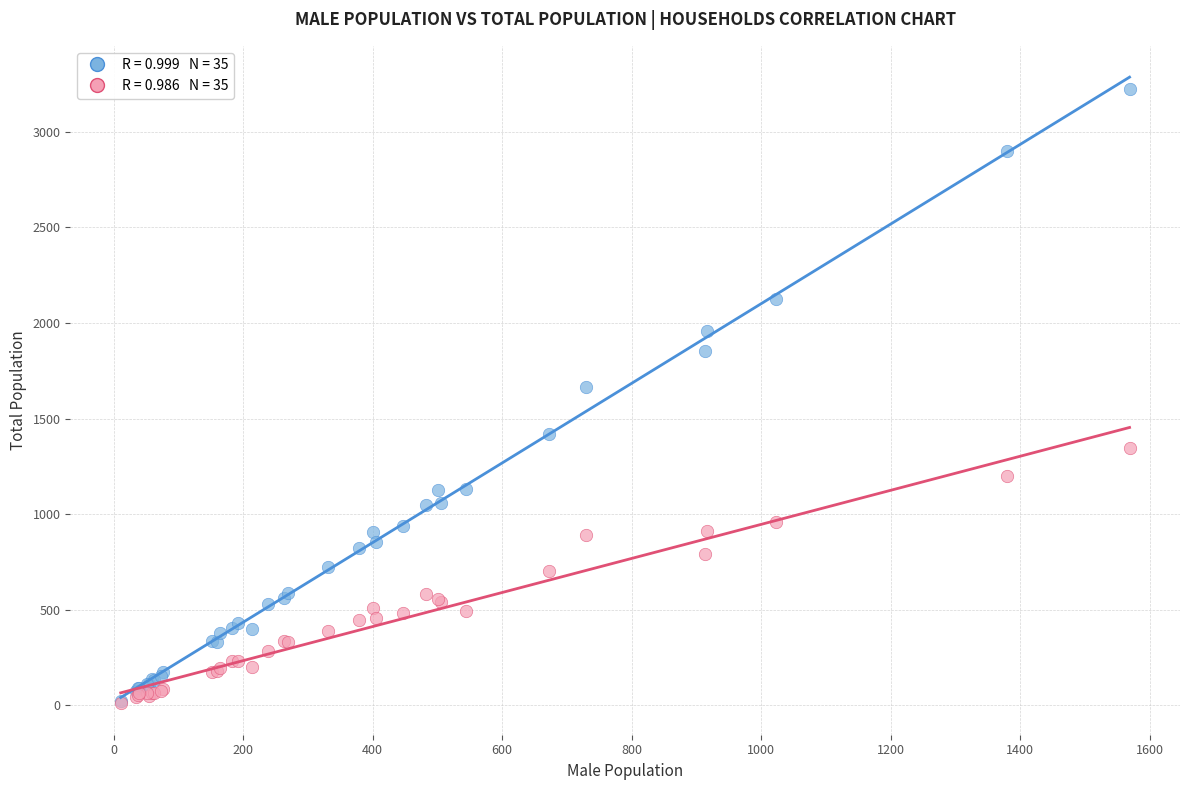

Across all series, what Y value is closest to 1615?

1665